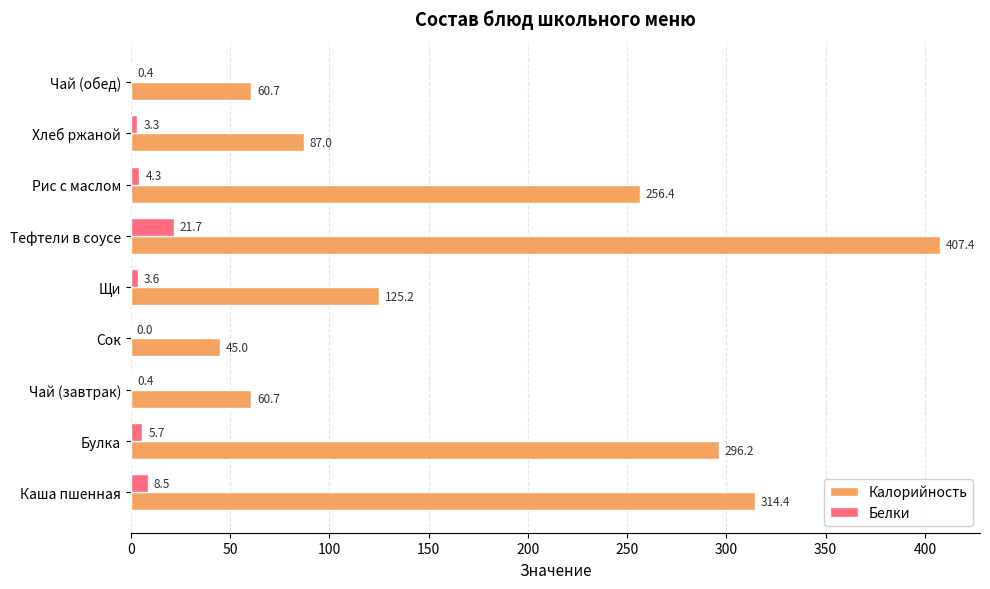

What is the greatest value displayed?

407.4